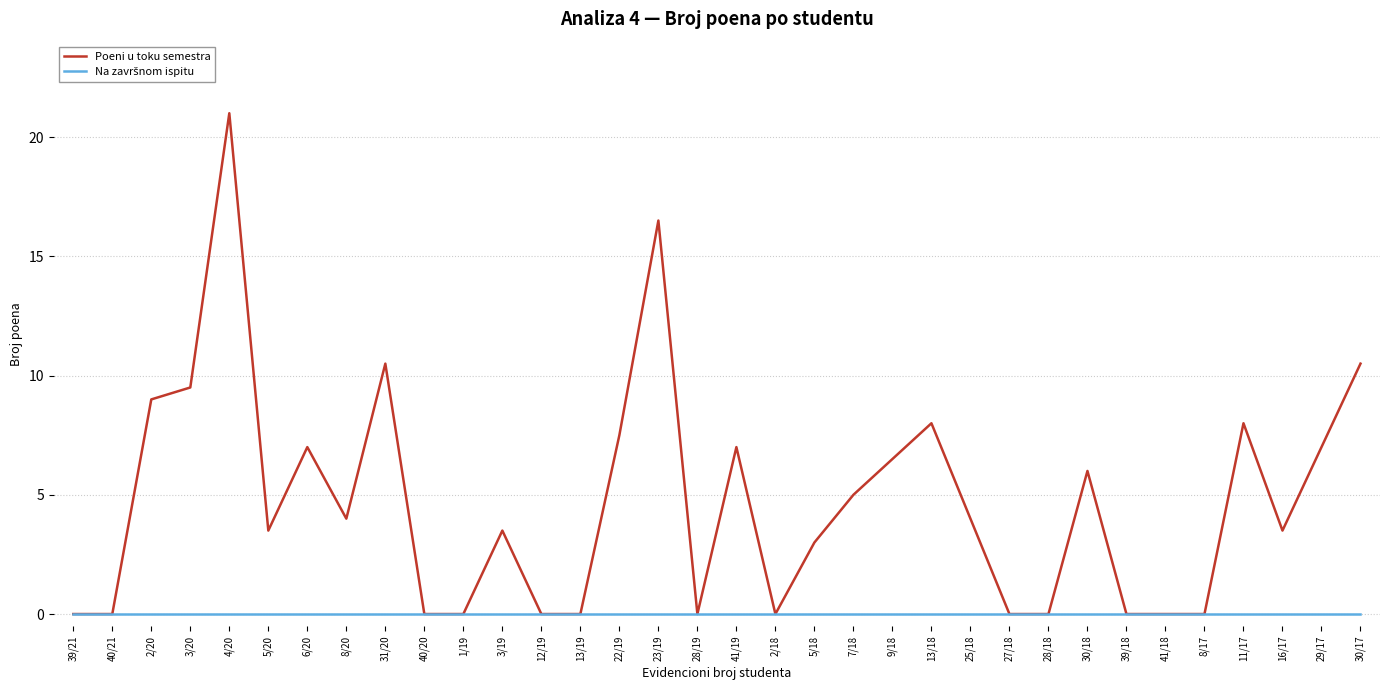

What is the difference between the Poeni u toku semestra values at 27/18 and 29/17?

7.0